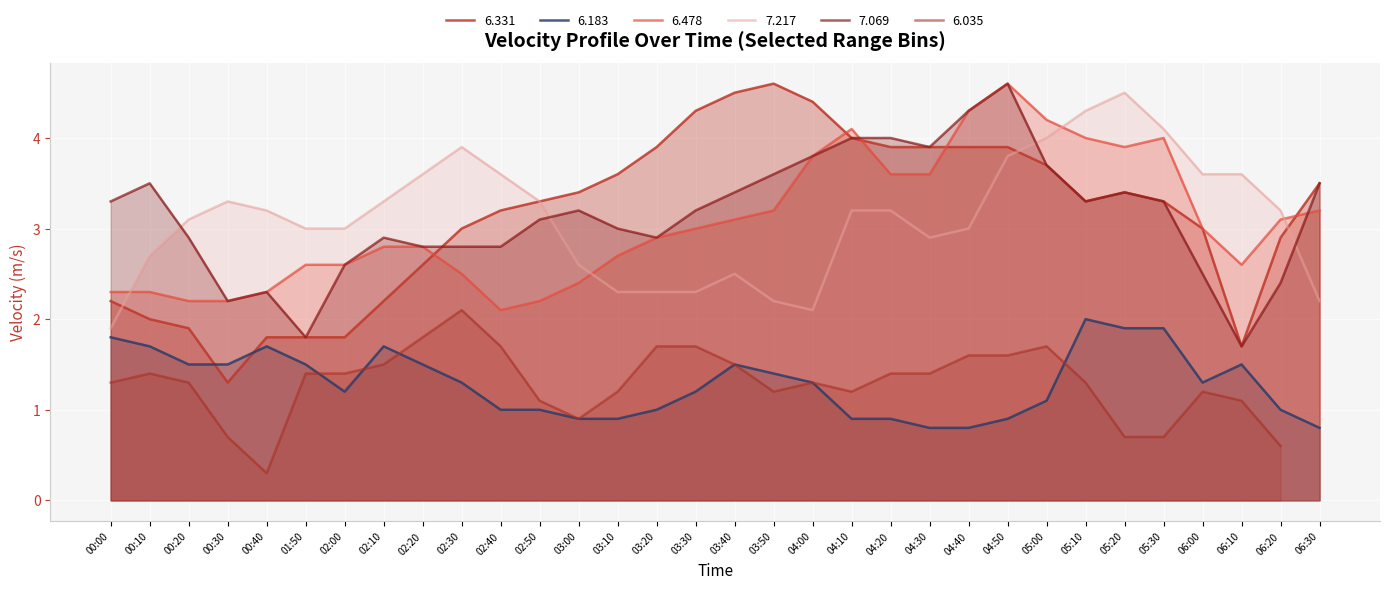

Is the value of 6.331 at 03:10 greater than the value of 6.183 at 06:30?

Yes